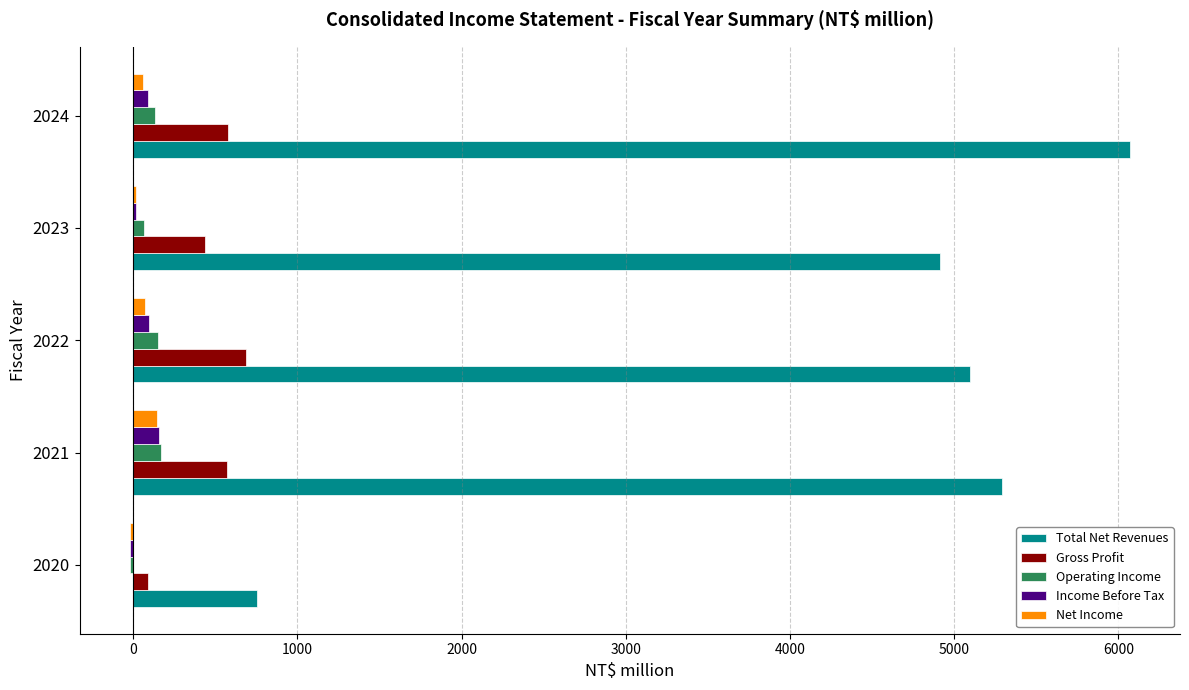

Between 2022 and 2024, which series saw the biggest shift?

Total Net Revenues